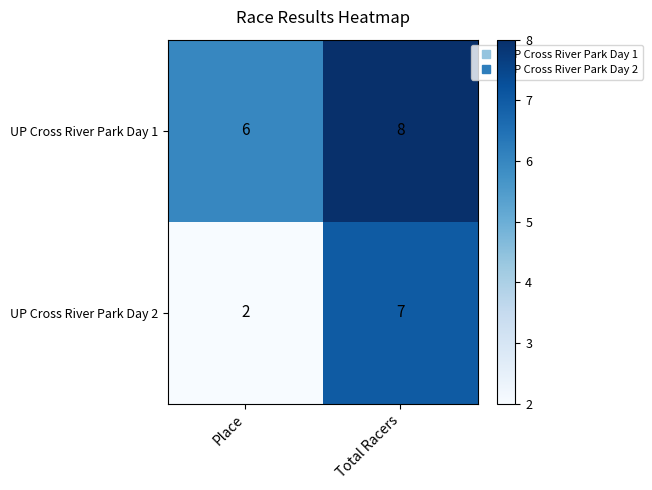

Reading left to right, list all the values displayed in this chart.

UP Cross River Park Day 1: 6	8
UP Cross River Park Day 2: 2	7